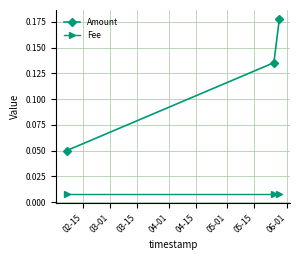

What are all the series names shown in the legend?

Amount, Fee